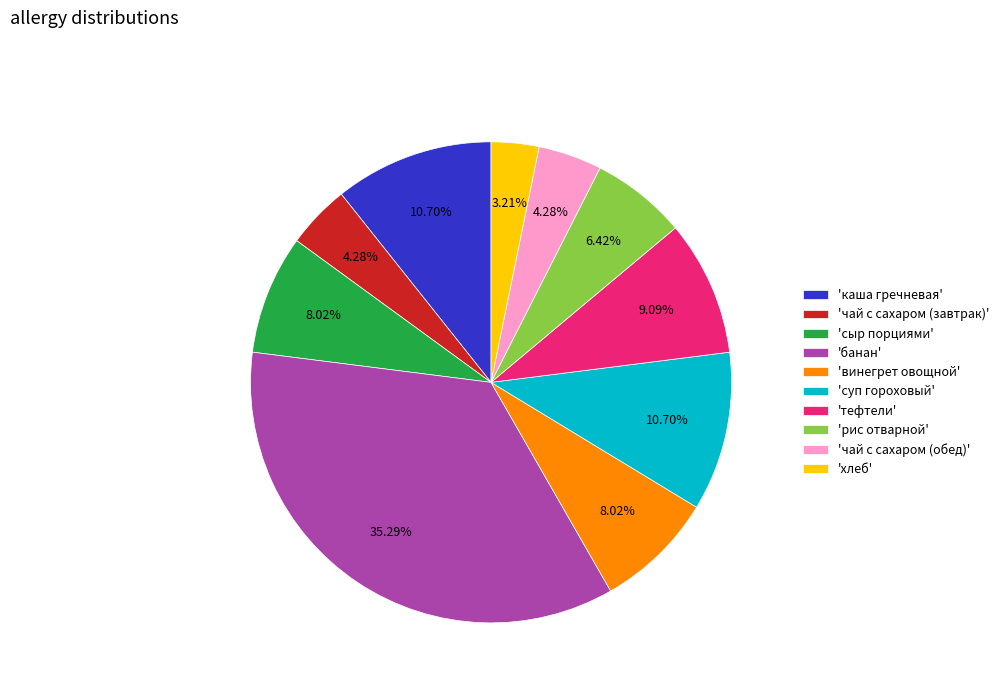

Which has a higher value, 'хлеб' or 'рис отварной'?

'рис отварной'